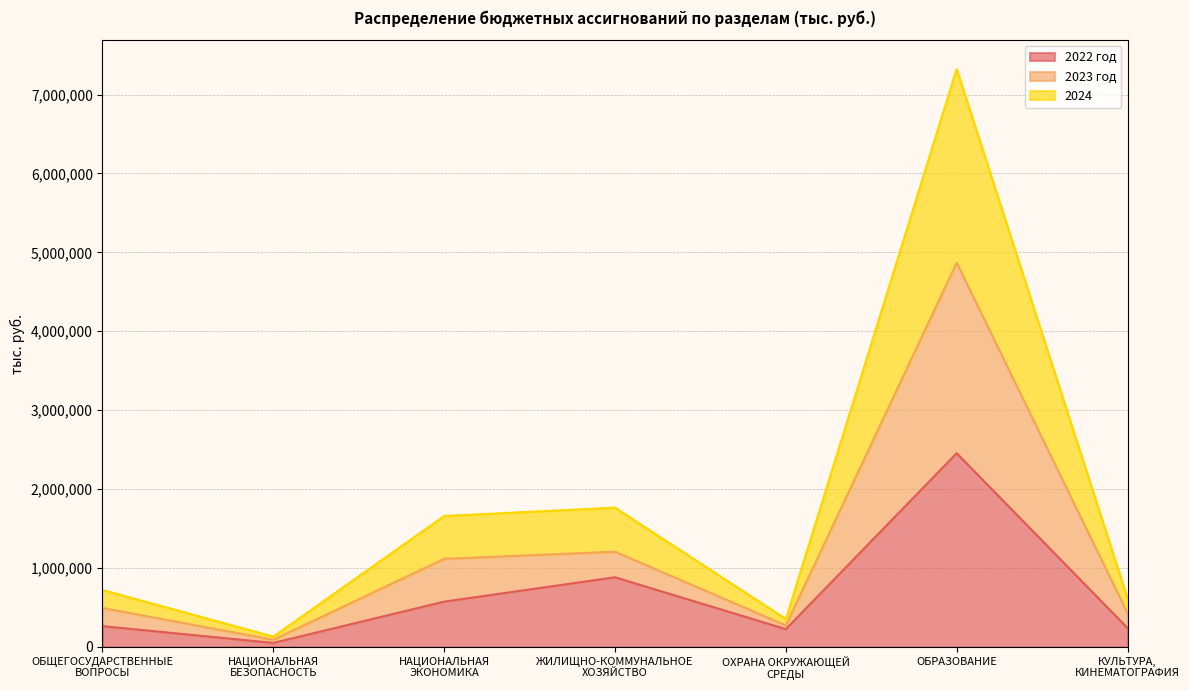

Which has a higher value, НАЦИОНАЛЬНАЯ
БЕЗОПАСНОСТЬ or ОХРАНА ОКРУЖАЮЩЕЙ
СРЕДЫ?

ОХРАНА ОКРУЖАЮЩЕЙ
СРЕДЫ